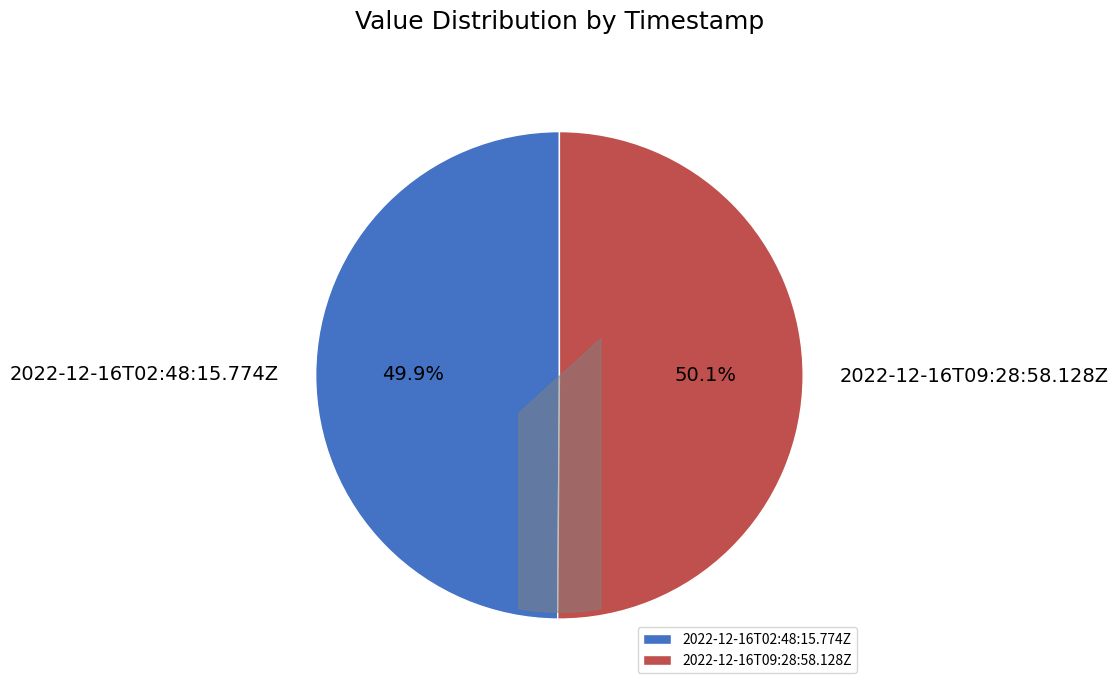

True or false: 2022-12-16T09:28:58.128Z accounts for 37% of the total.

False